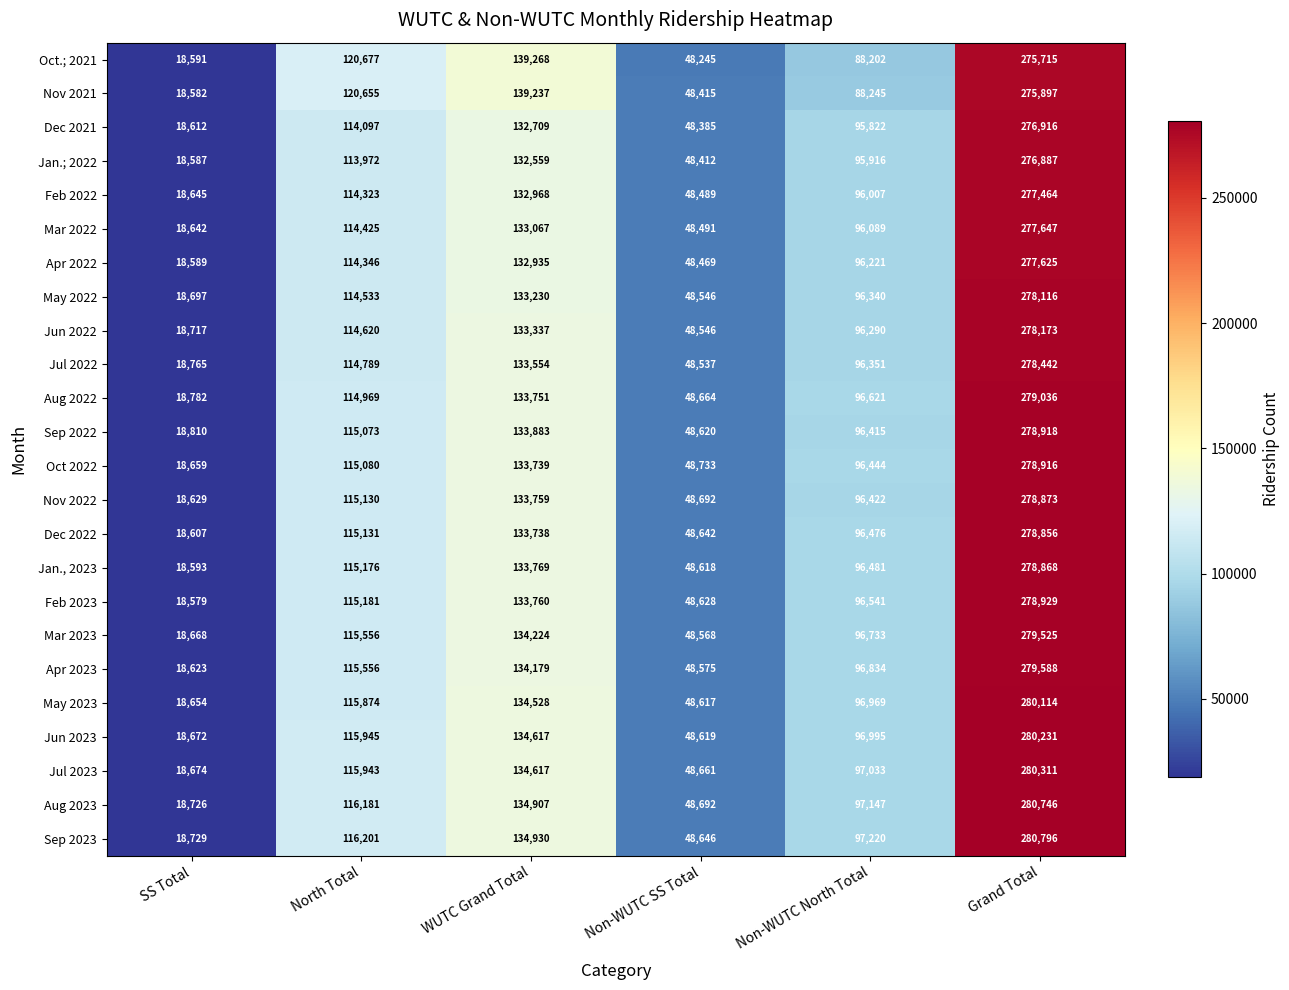

Where is Aug 2023 nearest to the value 149736?

WUTC Grand Total